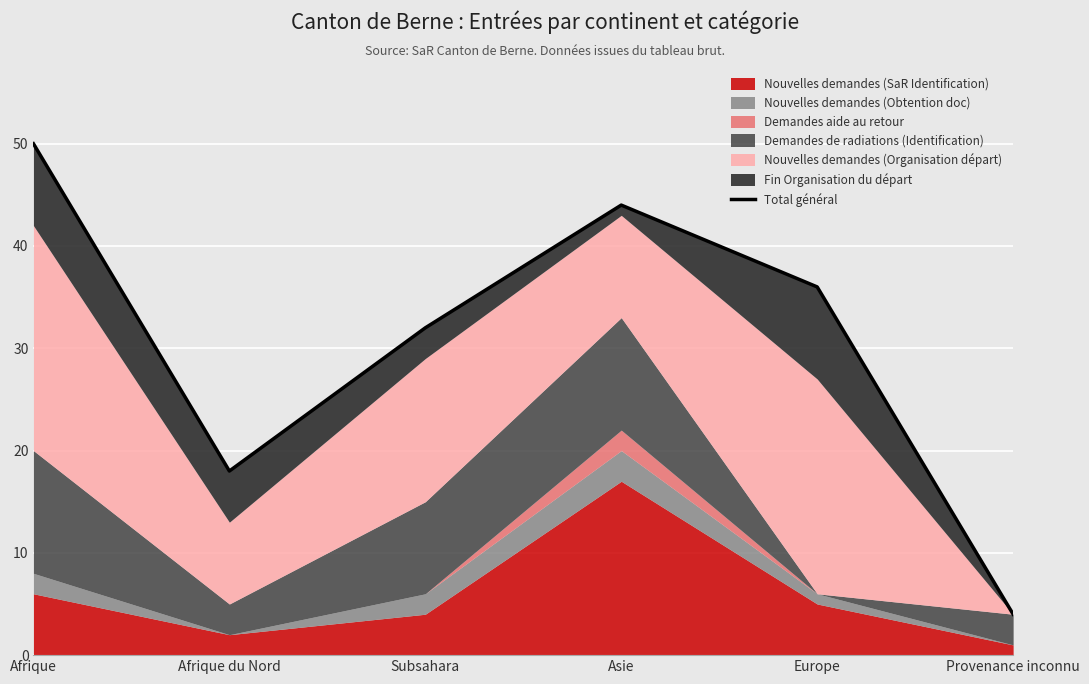

Where does the data first go above 36?

Afrique